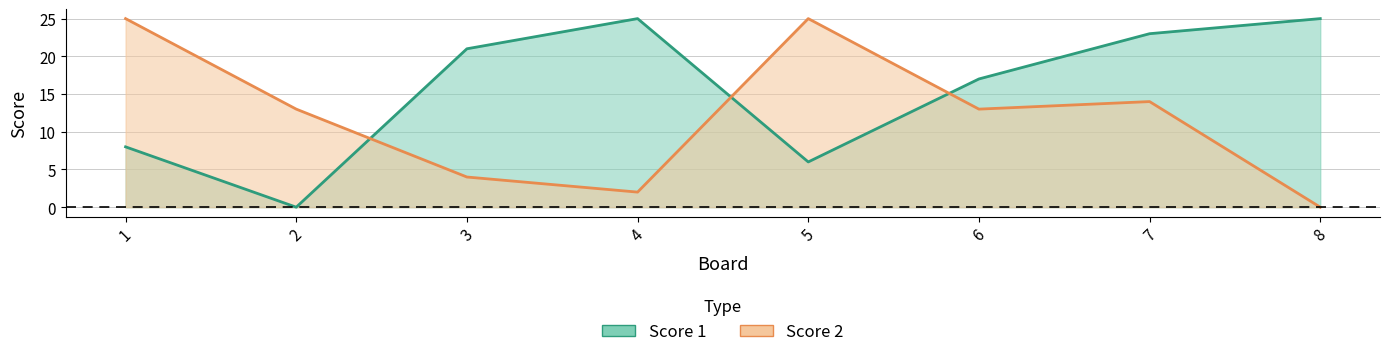

Reading left to right, what are all the values shown in this chart?

Score 1: 1=8	2=0	3=21	4=25	5=6	6=17	7=23	8=25
Score 2: 1=25	2=13	3=4	4=2	5=25	6=13	7=14	8=0